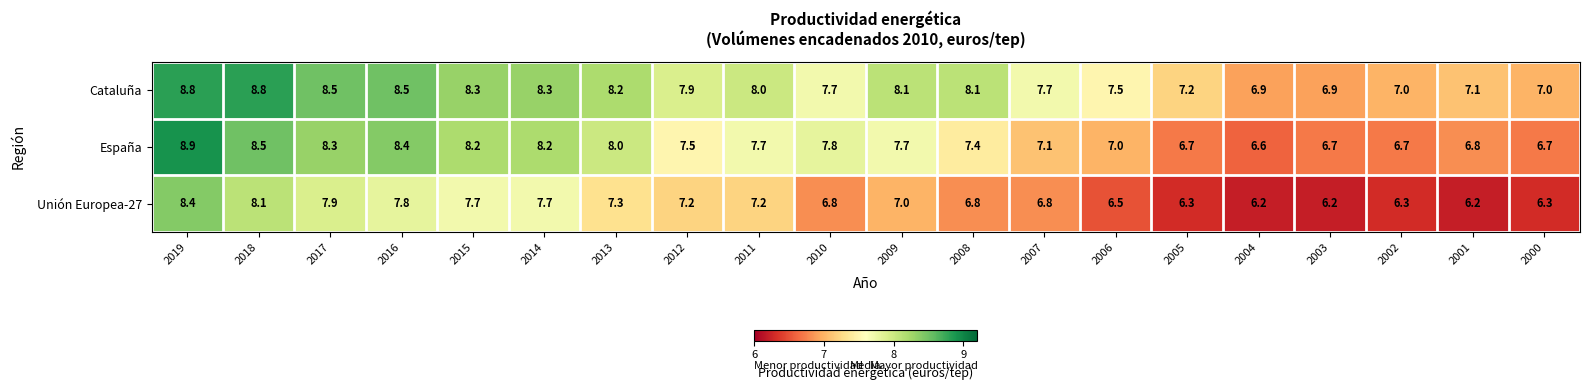

How many data points does each series have?

20